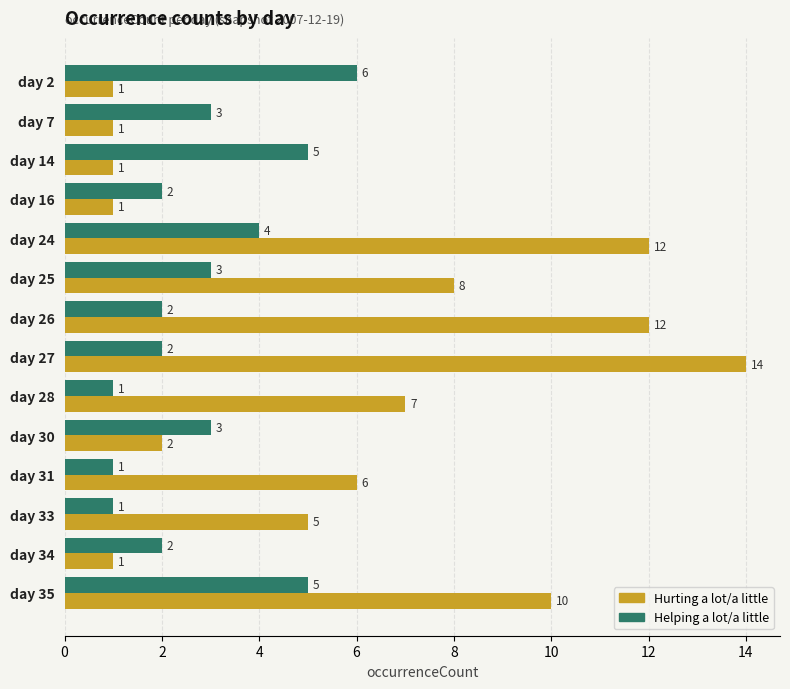

Which series has the largest total across all categories?

Hurting a lot/a little